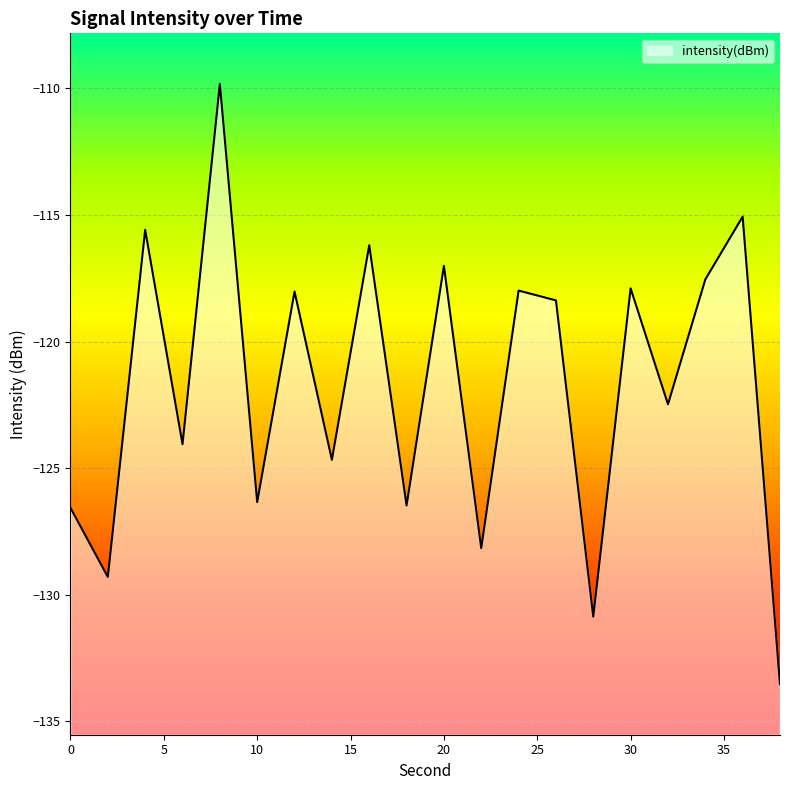

Does the chart display data point markers on the line(s)?

No